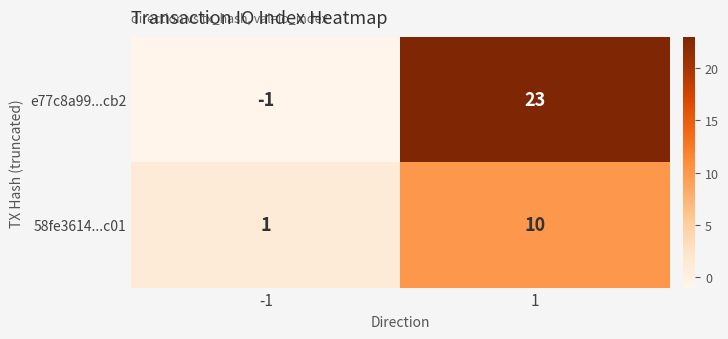

True or false: 58fe3614...c01 has a value of 4 at 1.

False